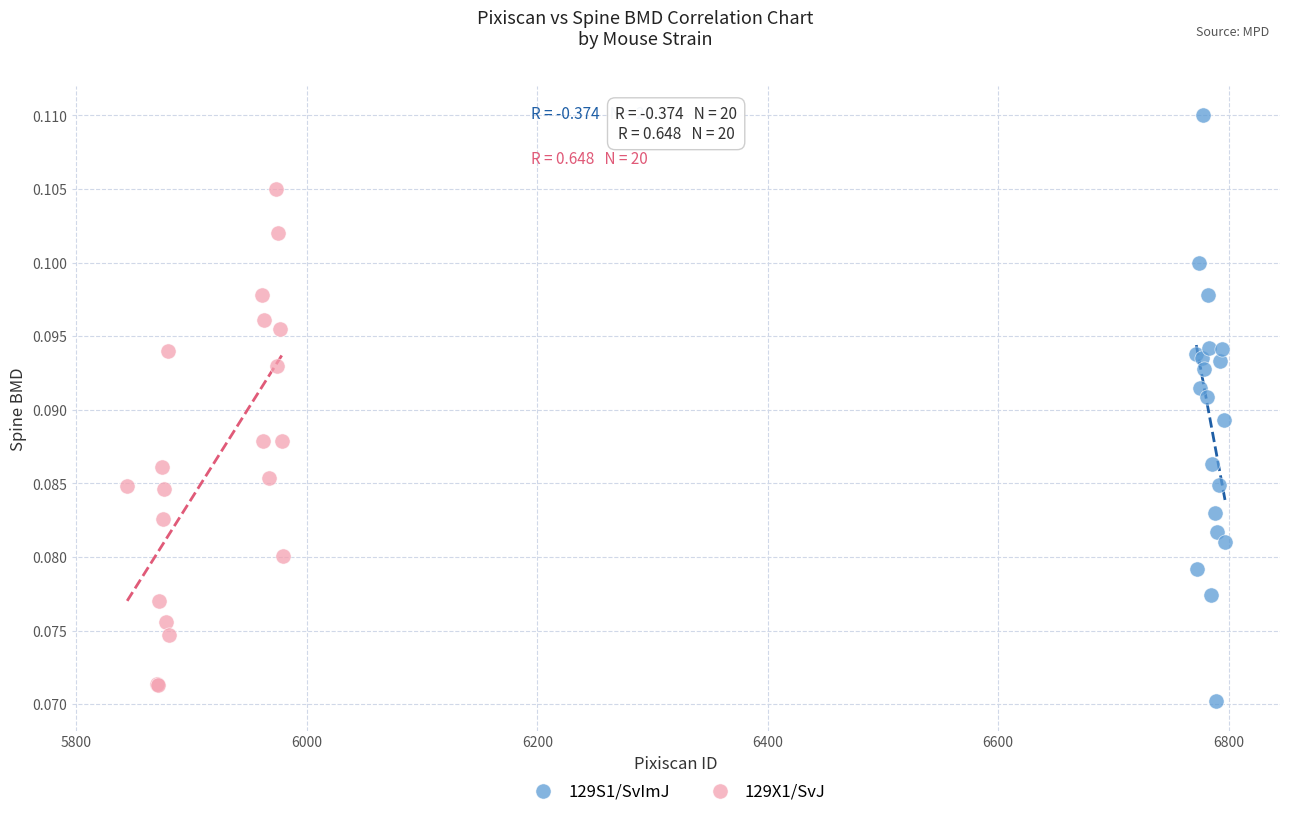

Which series has the widest spread of Y values?

129S1/SvImJ